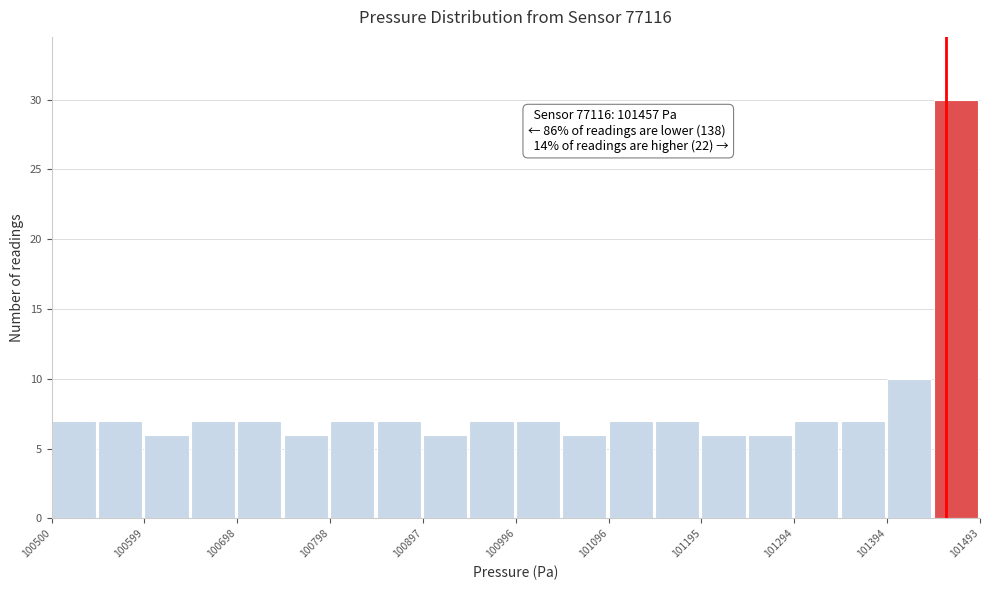

Which range on the x-axis has the tallest bar?

101440 to 101490